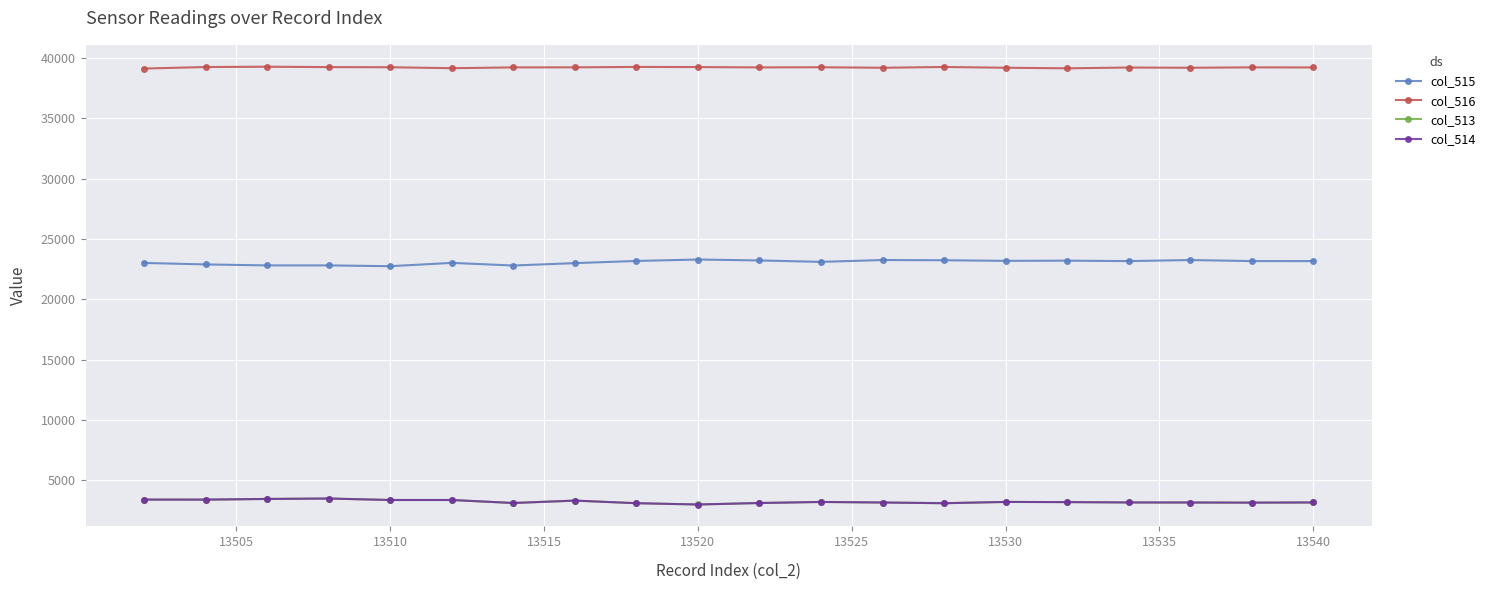

What is the value of the col_513 point at the 2nd from the left?

3384